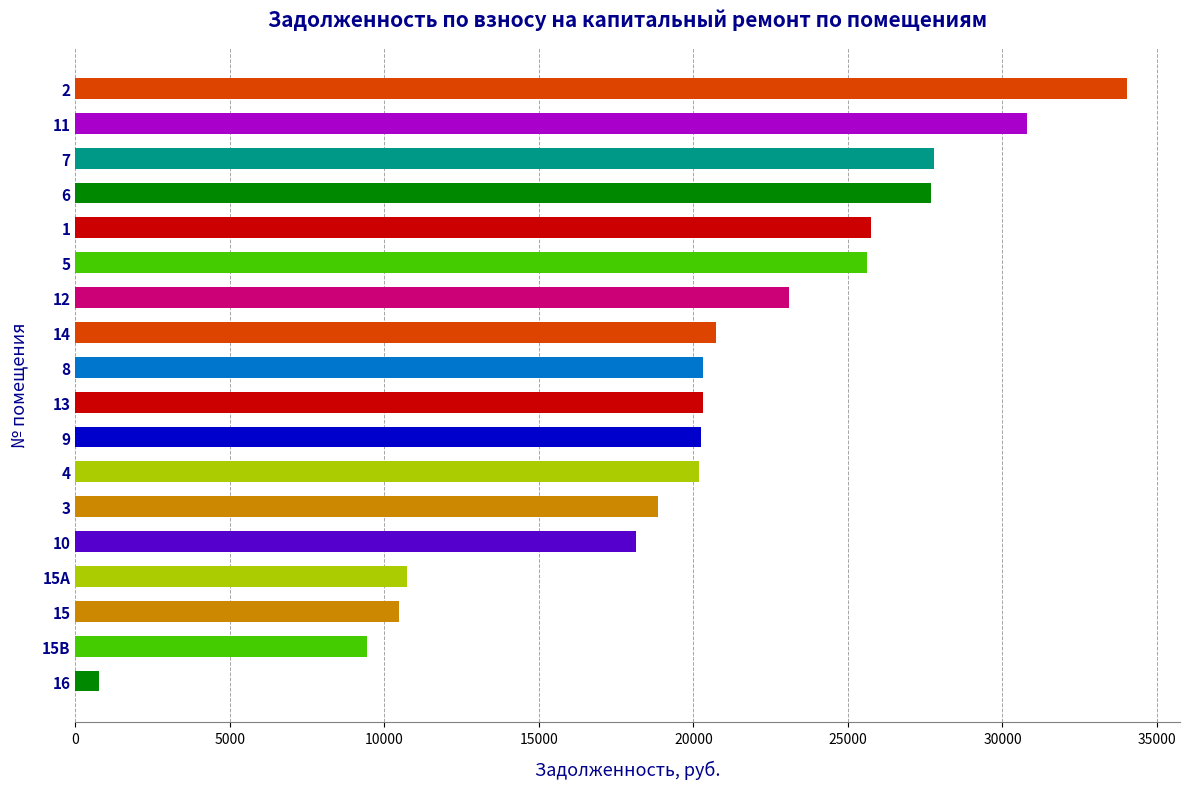

Which label corresponds to the smallest value in the chart?

16